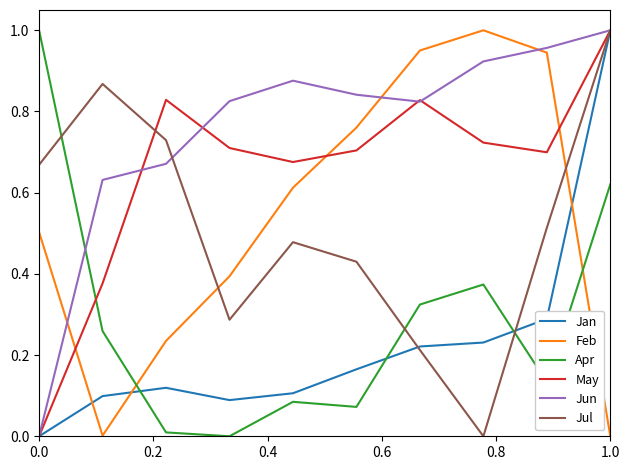

How many intersections are there between Jun and Feb?

3